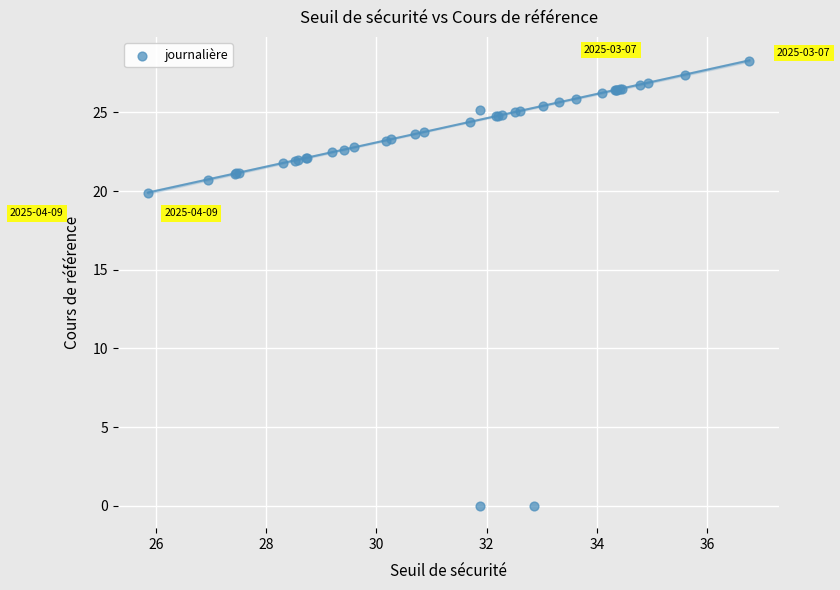

What Y value in the scatter plot is closest to 14?

19.9